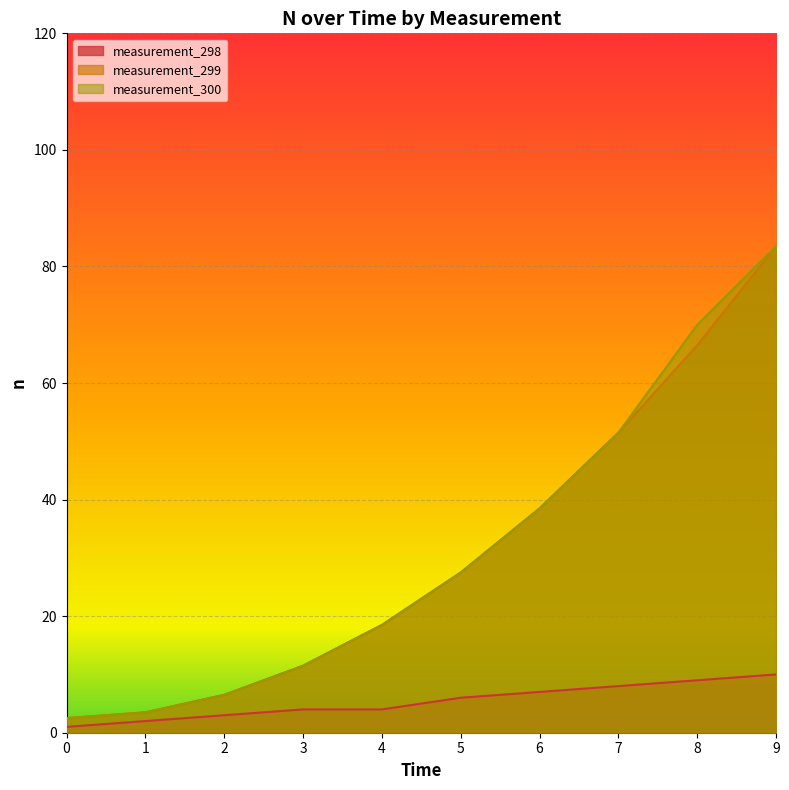

At which label does measurement_300 first exceed 27?

5